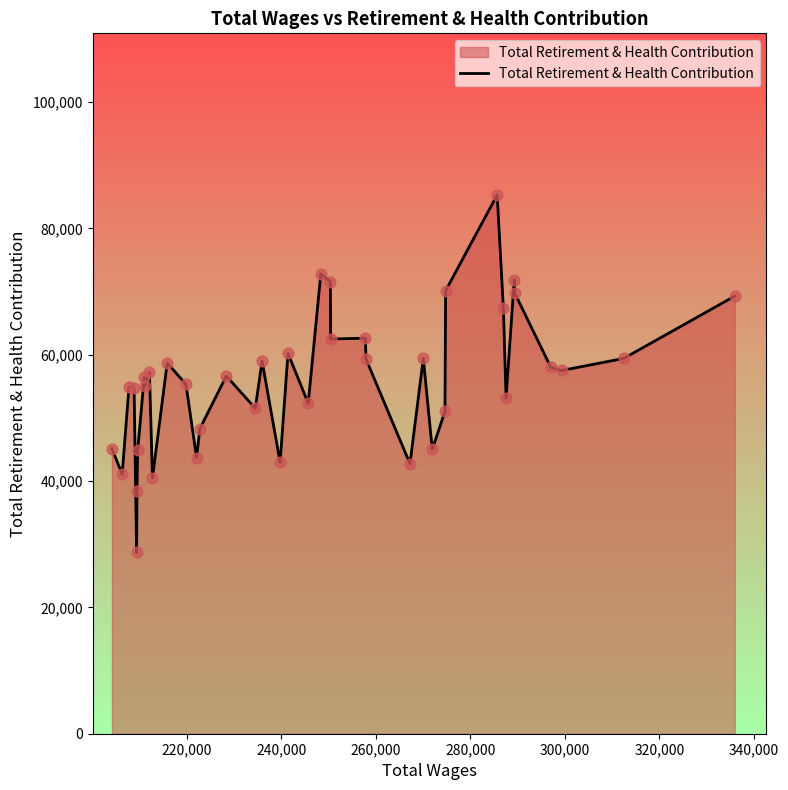

What is the smallest value displayed?

28703